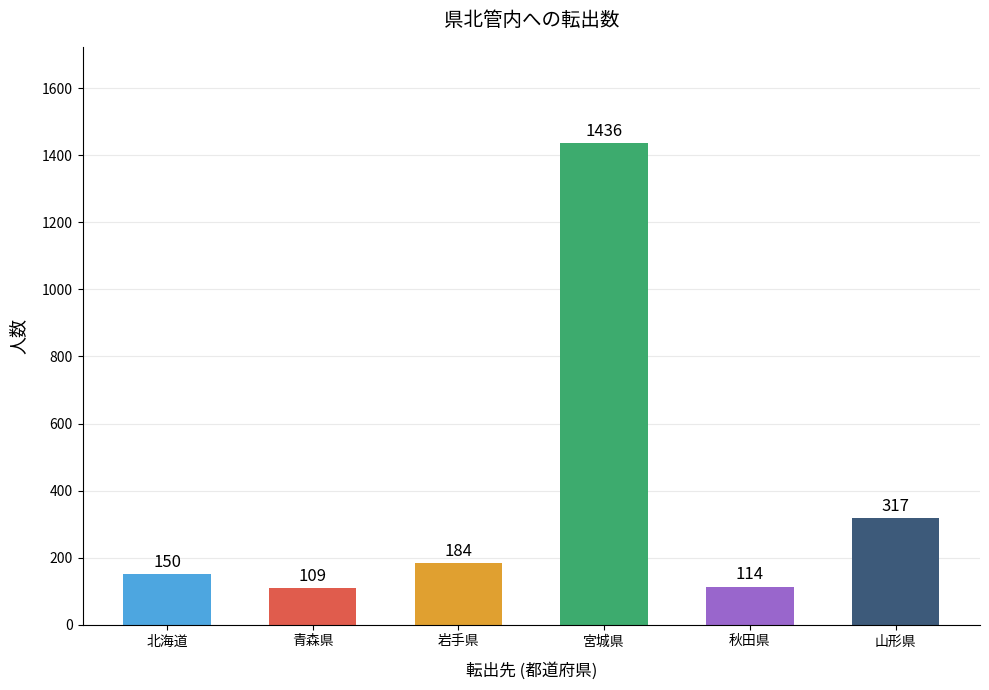

Between 山形県 and 北海道, which is larger?

山形県